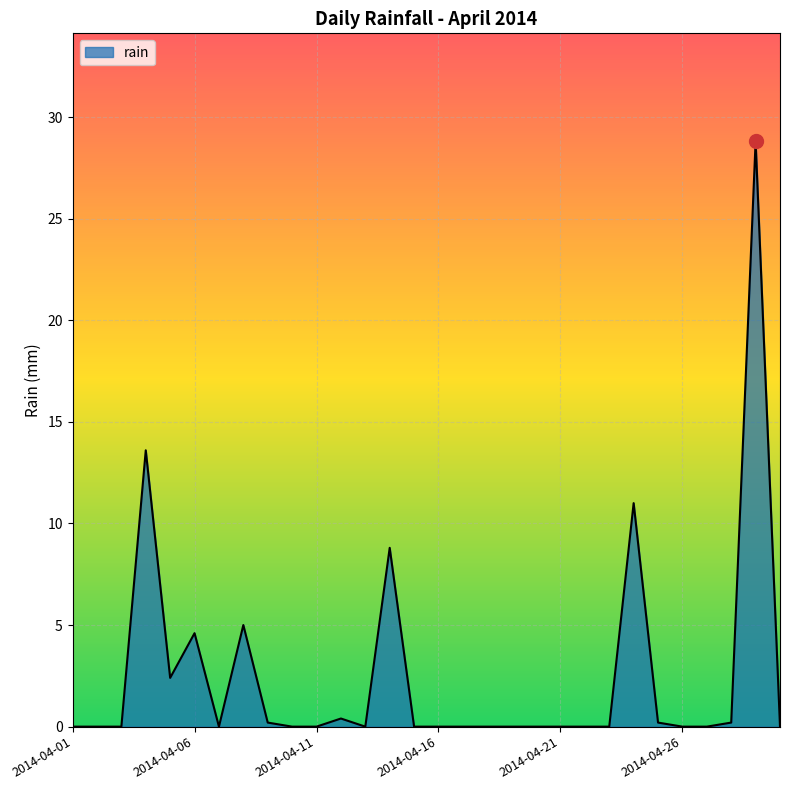

Reading left to right, extract all data points from this chart.

0.0	0.0	0.0	13.6	2.4	4.6	0.0	5.0	0.2	0.0	0.0	0.4	0.0	8.8	0.0	0.0	0.0	0.0	0.0	0.0	0.0	0.0	0.0	11.0	0.2	0.0	0.0	0.2	28.8	0.0